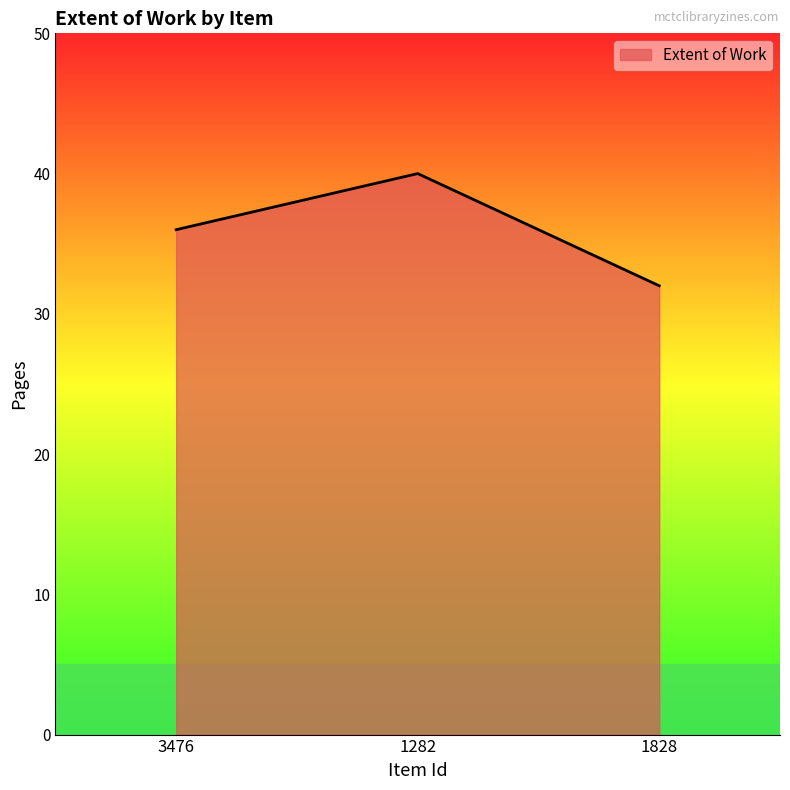

The chart shows a value of 32 at 1828. True or false?

True